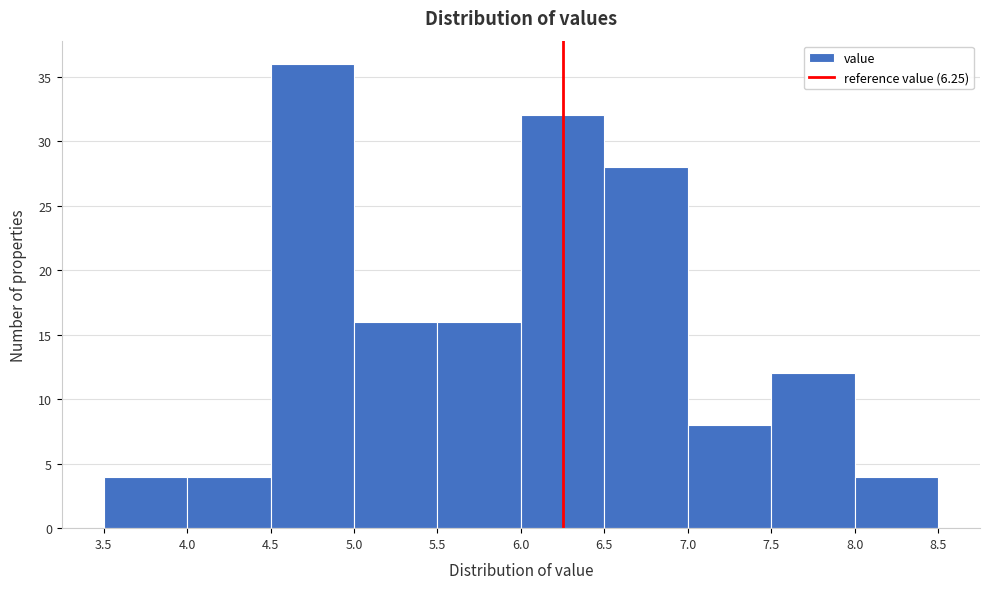

What is the height of the bar covering 5.5 to 6.0 on the x-axis? The values are not printed on the chart, so give them approximately, as read against the axis.

16